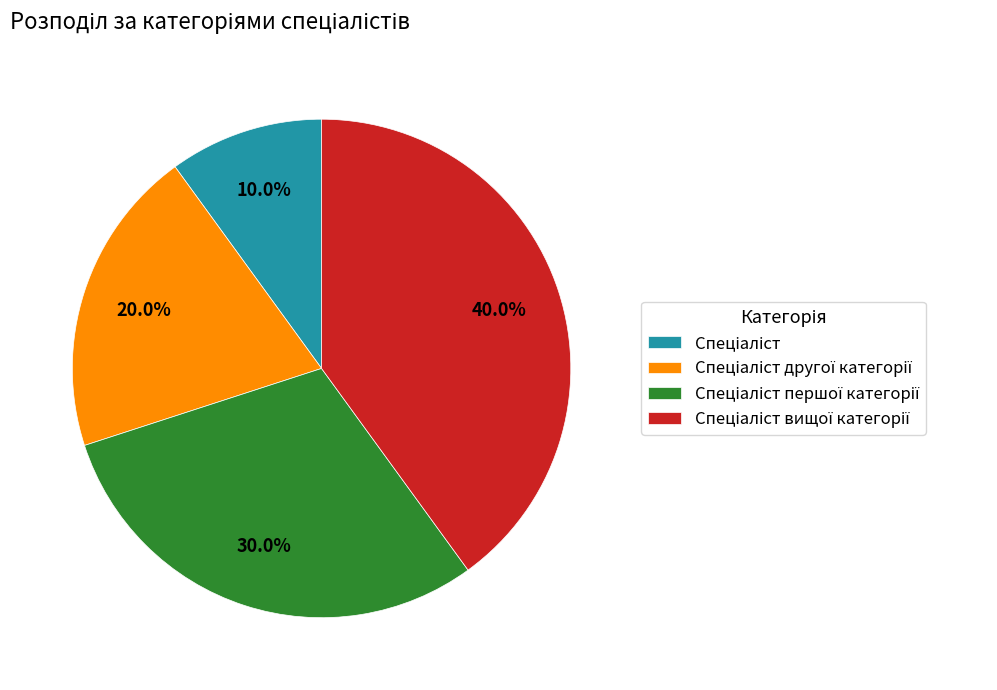

Is there a majority slice in this chart?

No